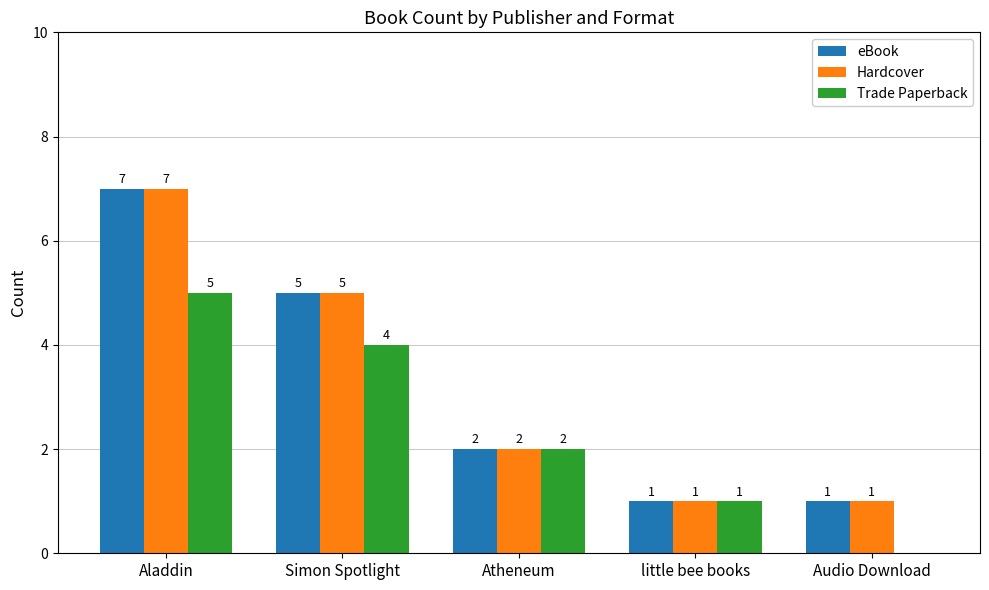

Count the eBook values in the range 1 to 5.

4